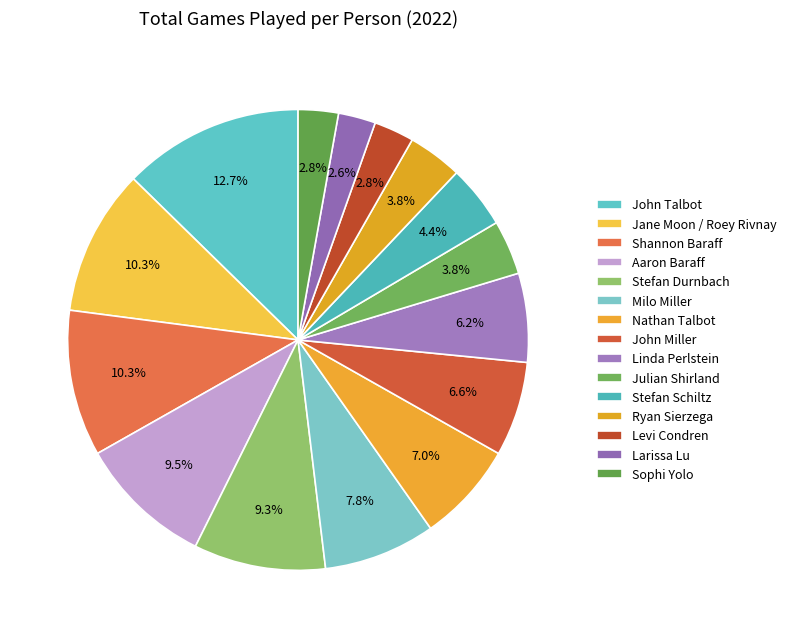

How many slices are in this pie chart?

15